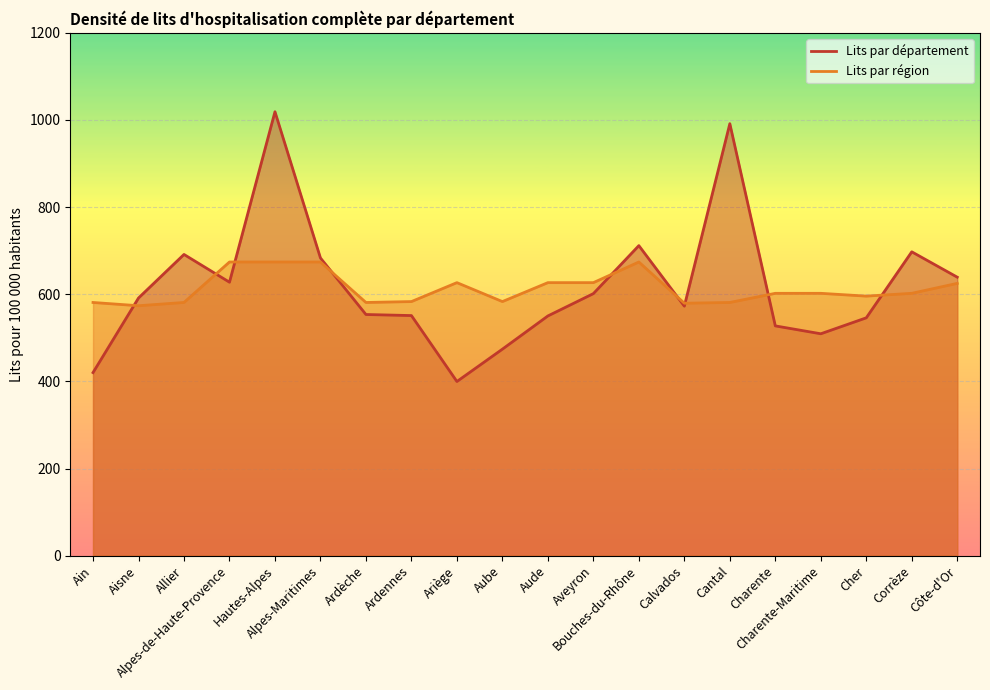

What is the sum of the Lits par département values at Calvados and Alpes-Maritimes?

1255.9